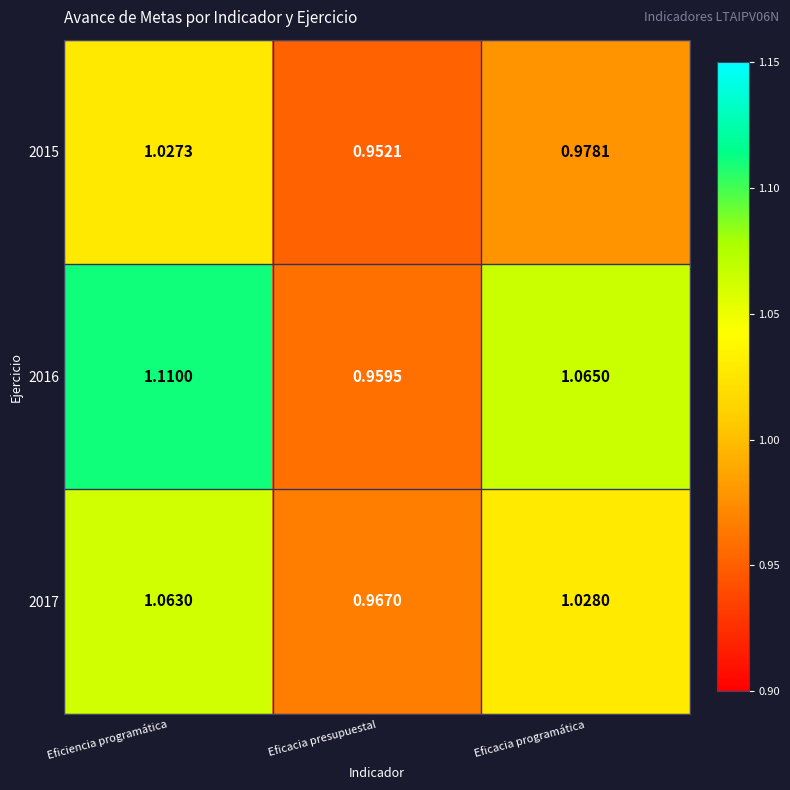

Is the value of 2015 at Eficacia presupuestal greater than the value of 2016 at Eficacia programática?

No